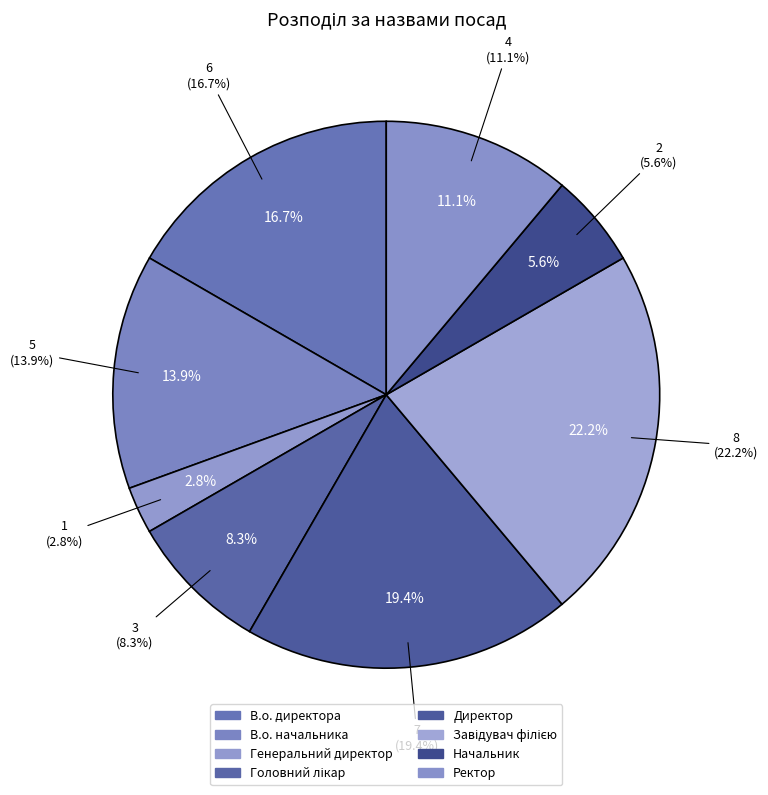

What percentage is the Головний лікар slice, to the nearest percent?

8%